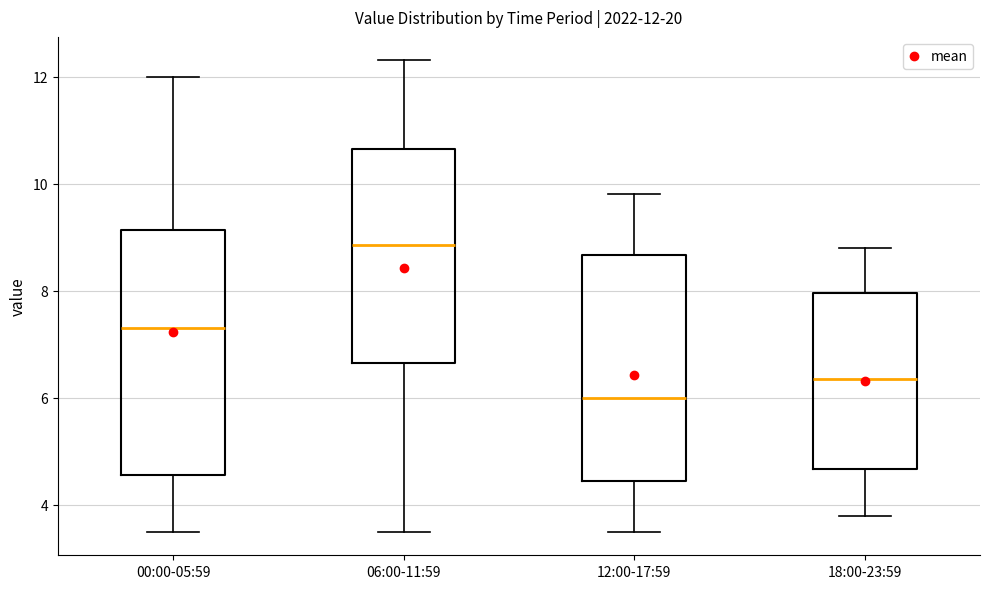

Which box has the lowest median line?

12:00-17:59